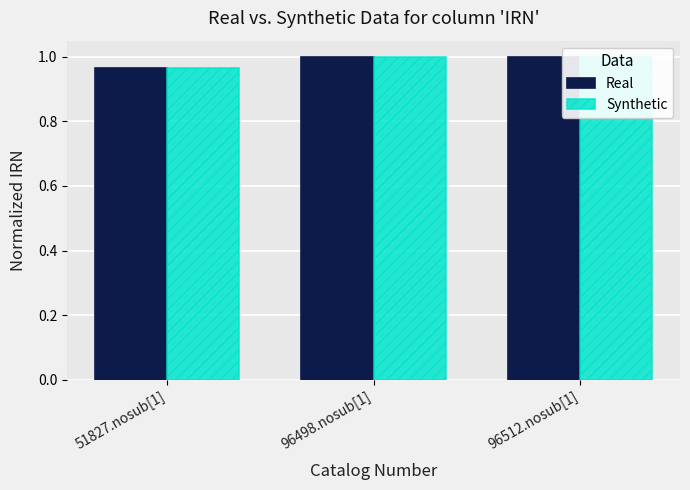

The Real series shows 1.0 at 51827.nosub[1]. True or false?

True